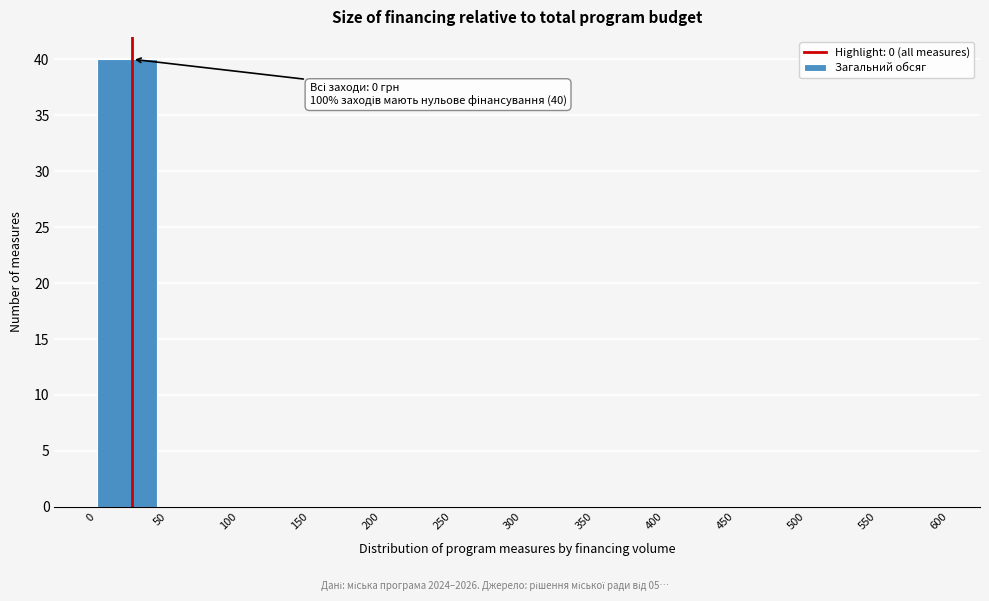

Which range on the x-axis has the tallest bar?

0 to 50